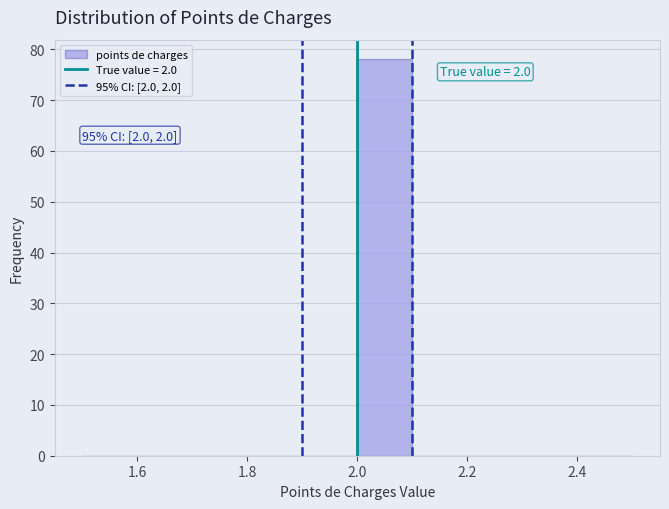

Which range on the x-axis has the tallest bar?

2.0 to 2.1